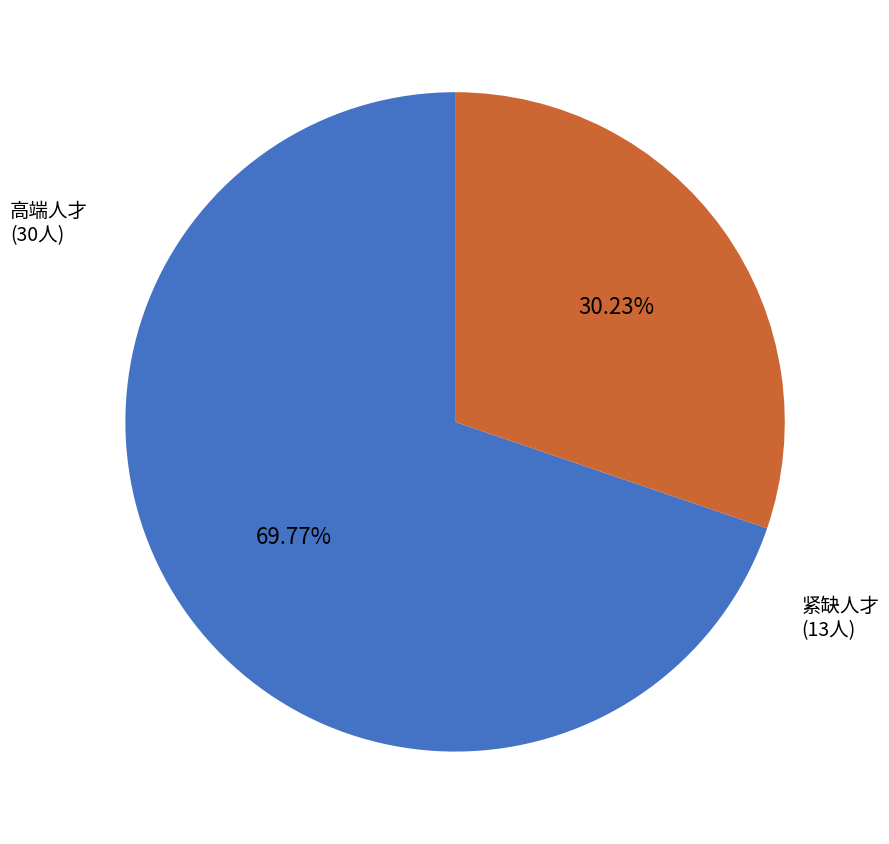

Rank the categories by value from highest to lowest.

高端人才, 紧缺人才